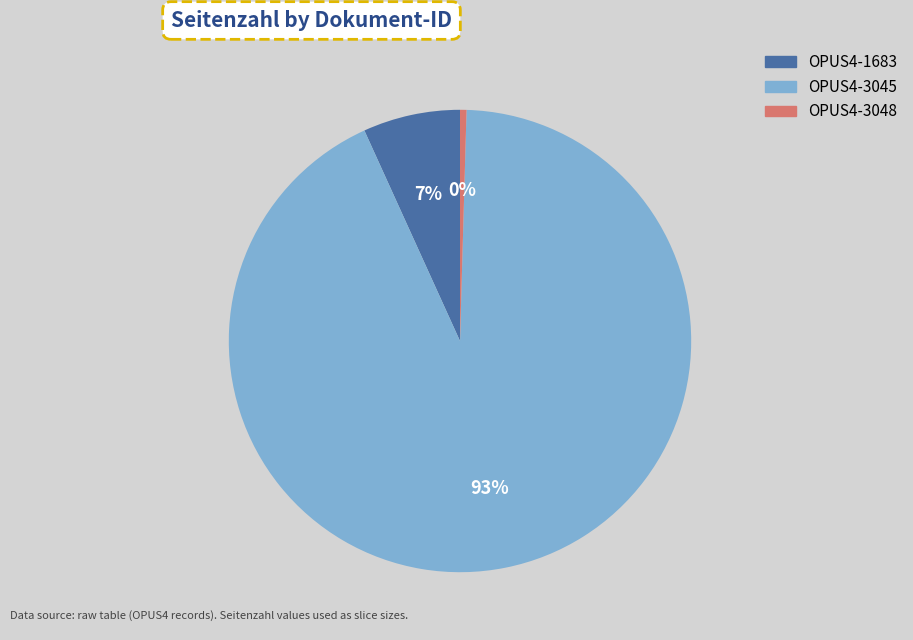

Which slice is the largest?

OPUS4-3045